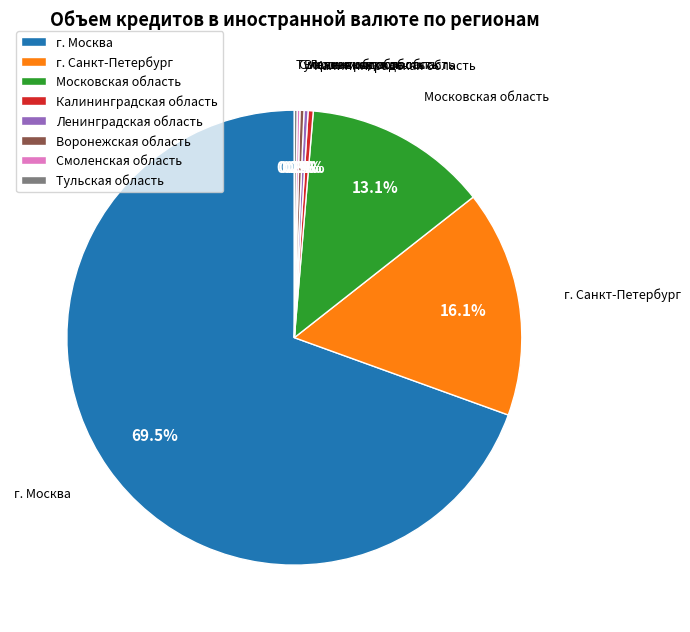

Approximately how many times larger is the value at Московская область compared to Калининградская область?

35.9